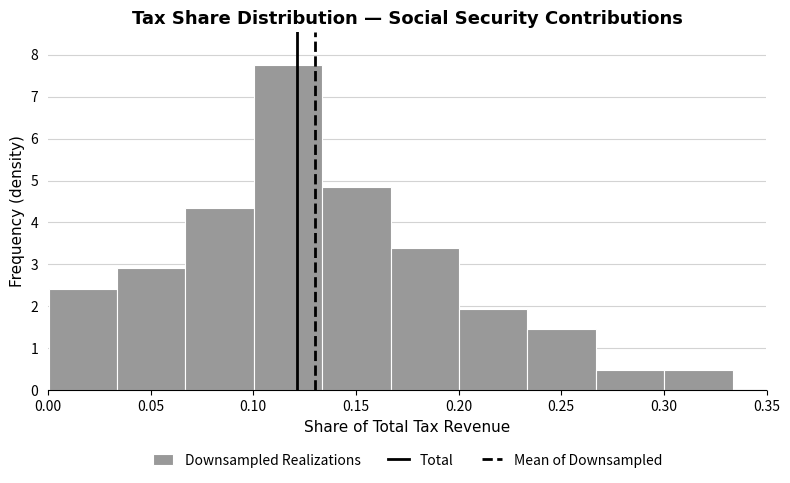

Which range on the x-axis has the tallest bar?

0.100 to 0.135